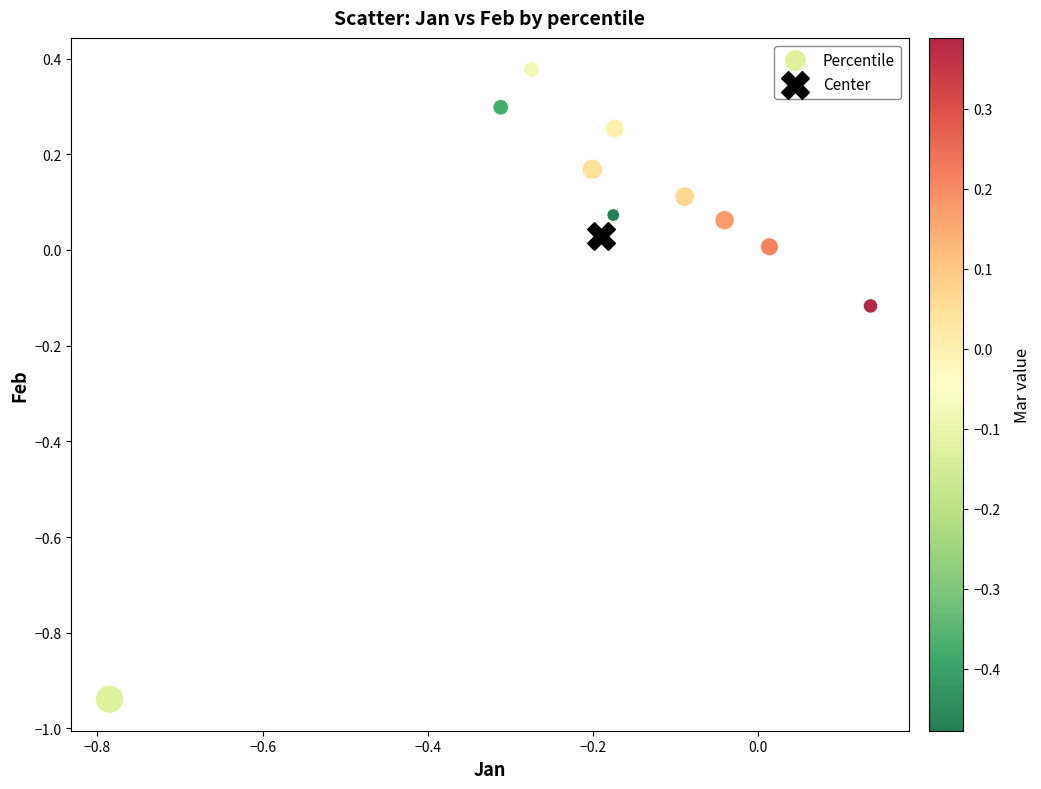

What are all the series names shown in the legend?

Percentile, Center